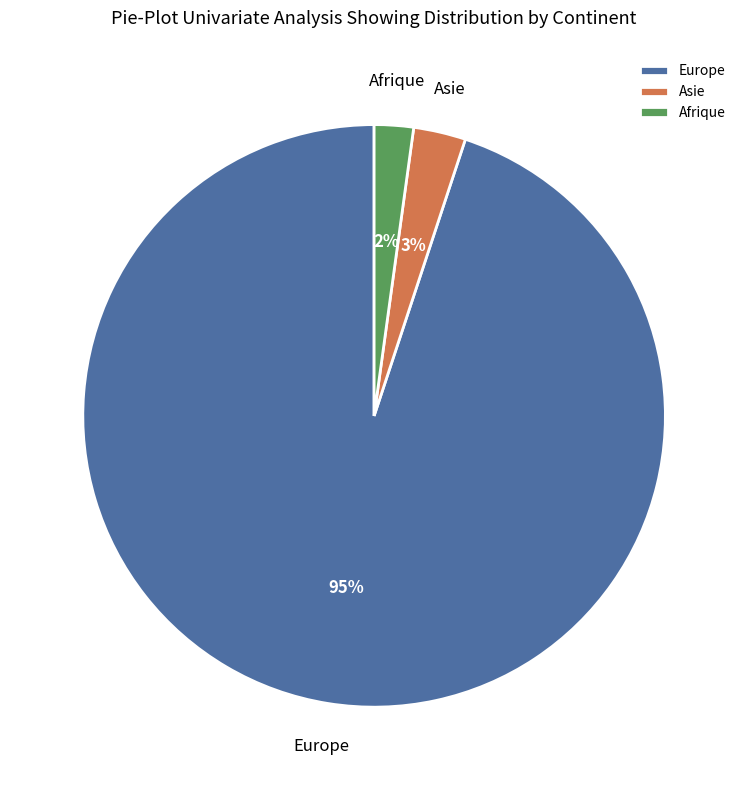

How many slices are in this pie chart?

3